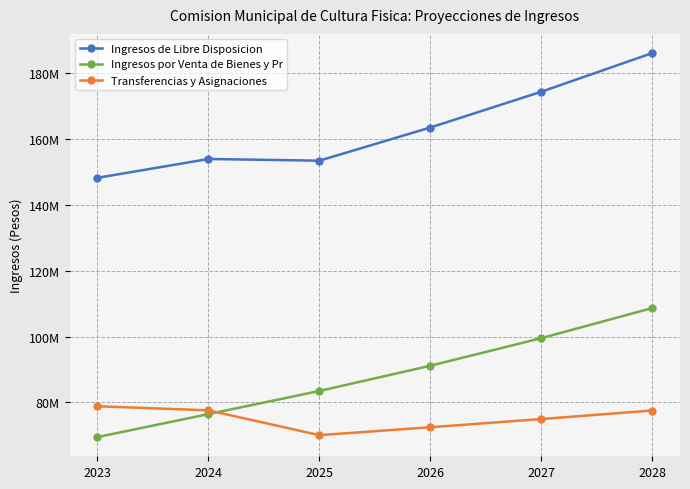

Between which two adjacent categories do Transferencias y Asignaciones and Ingresos por Venta de Bienes y Pr first intersect?

2024 and 2025